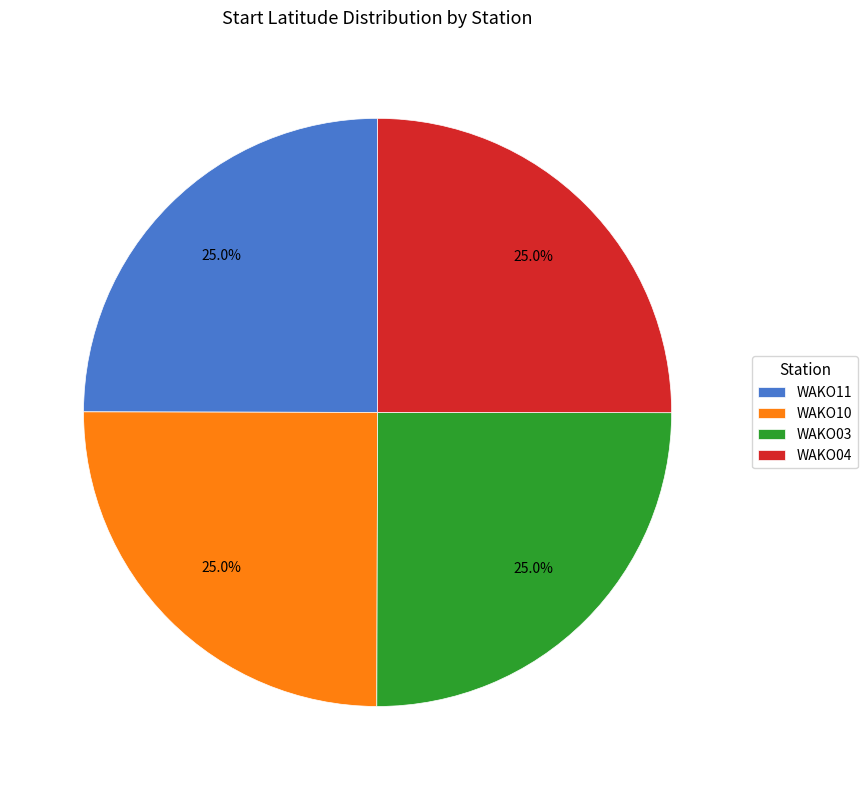

How many segments does this pie chart have?

4